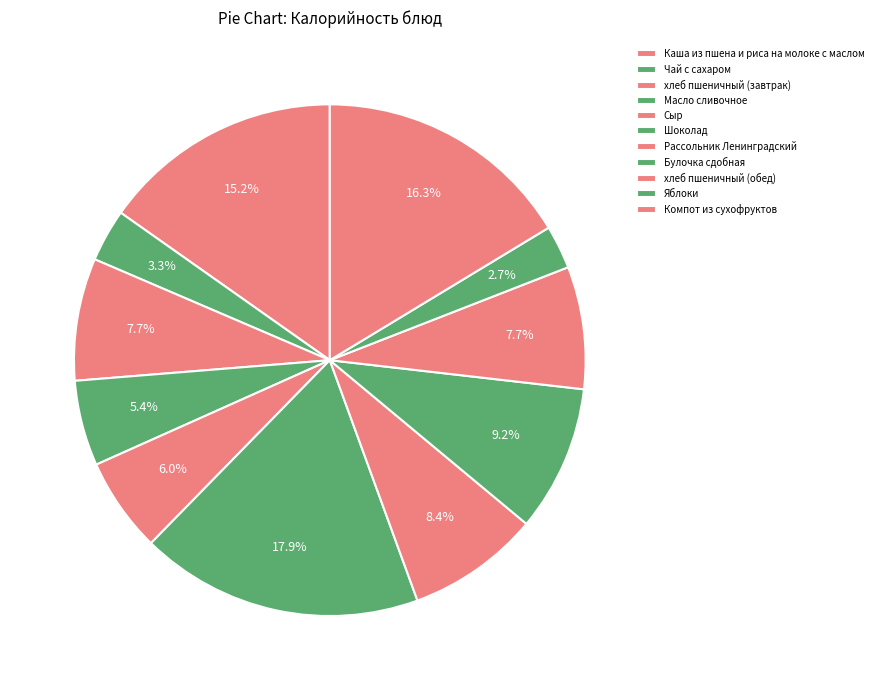

To the nearest percent, what portion does Рассольник Ленинградский represent?

8%